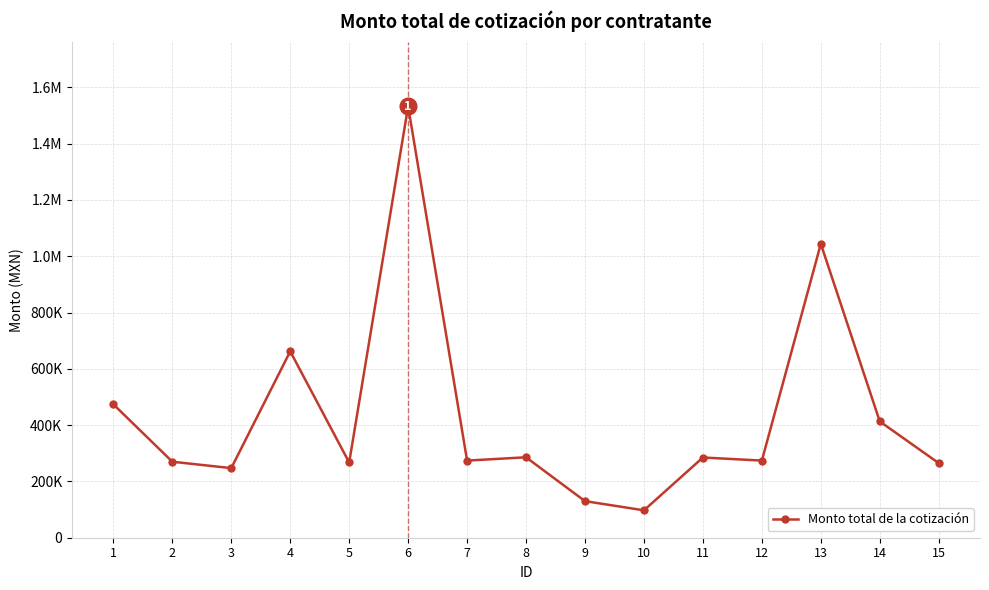

Does the chart have visible grid lines?

Yes